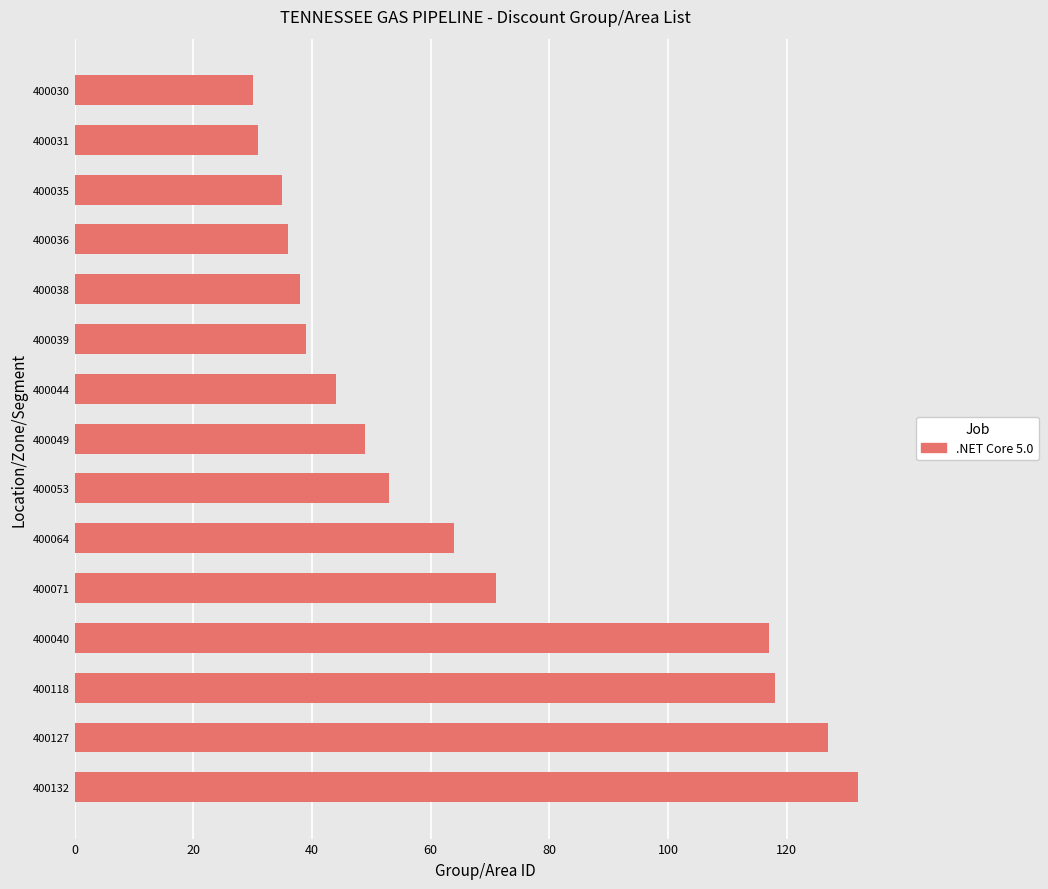

What is the minimum value shown in the chart?

30